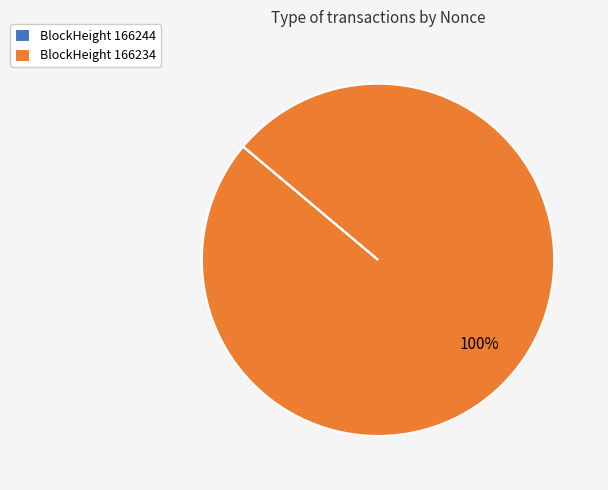

To the nearest percent, what percentage of the pie is BlockHeight 166234?

100%